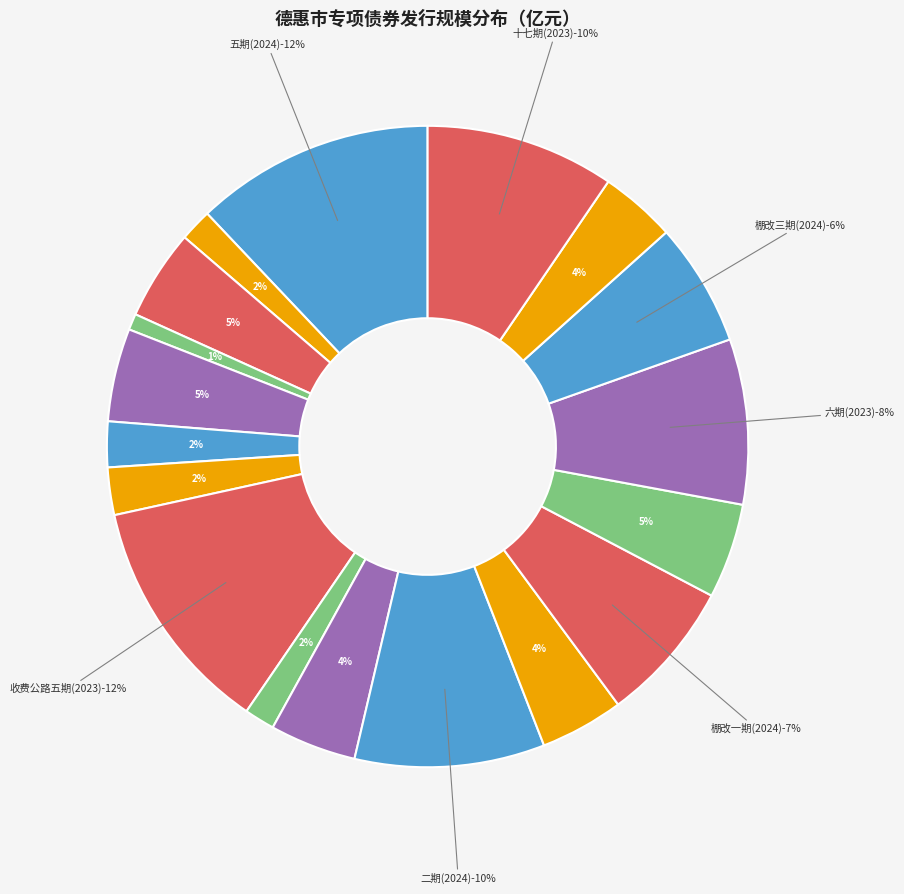

The 2023年吉林省政府专项债券（二十九期） slice represents 13% of the pie. True or false?

False